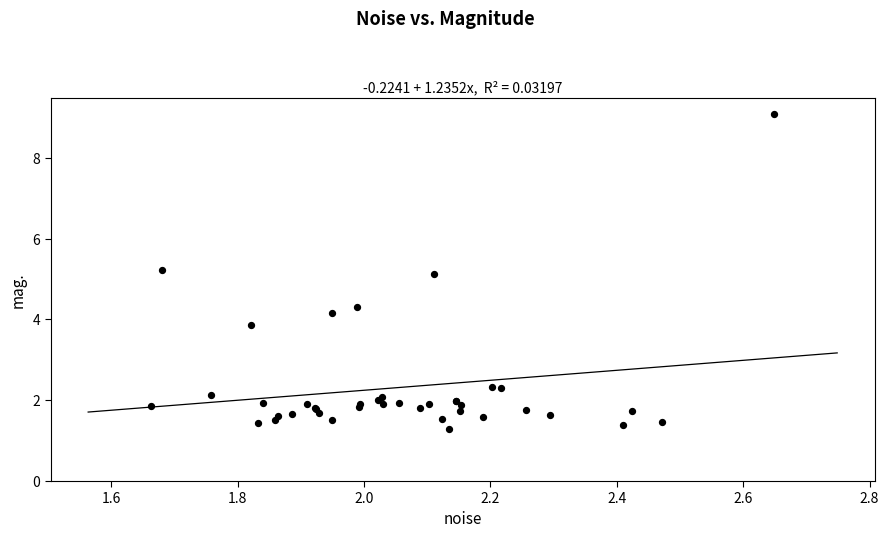

What Y value in the scatter plot is closest to 5?

5.1